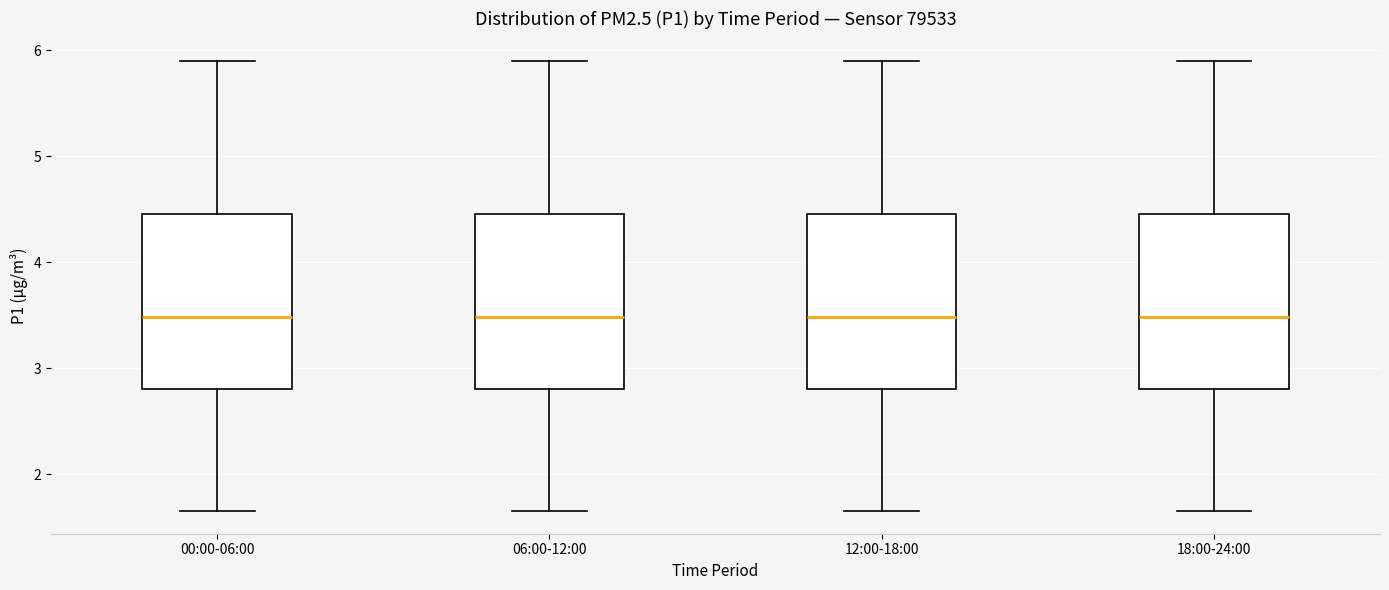

Reading left to right, transcribe this box plot: for each box, give where its median line is, the range the box spans, and where its two whiskers end, as read against the y-axis. The values are not printed on the chart, so give them approximately, as read against the axis.

00:00-06:00: median 3.5, box 2.8 to 4.5, whiskers 1.7 to 5.9
06:00-12:00: median 3.5, box 2.8 to 4.5, whiskers 1.7 to 5.9
12:00-18:00: median 3.5, box 2.8 to 4.5, whiskers 1.7 to 5.9
18:00-24:00: median 3.5, box 2.8 to 4.5, whiskers 1.7 to 5.9